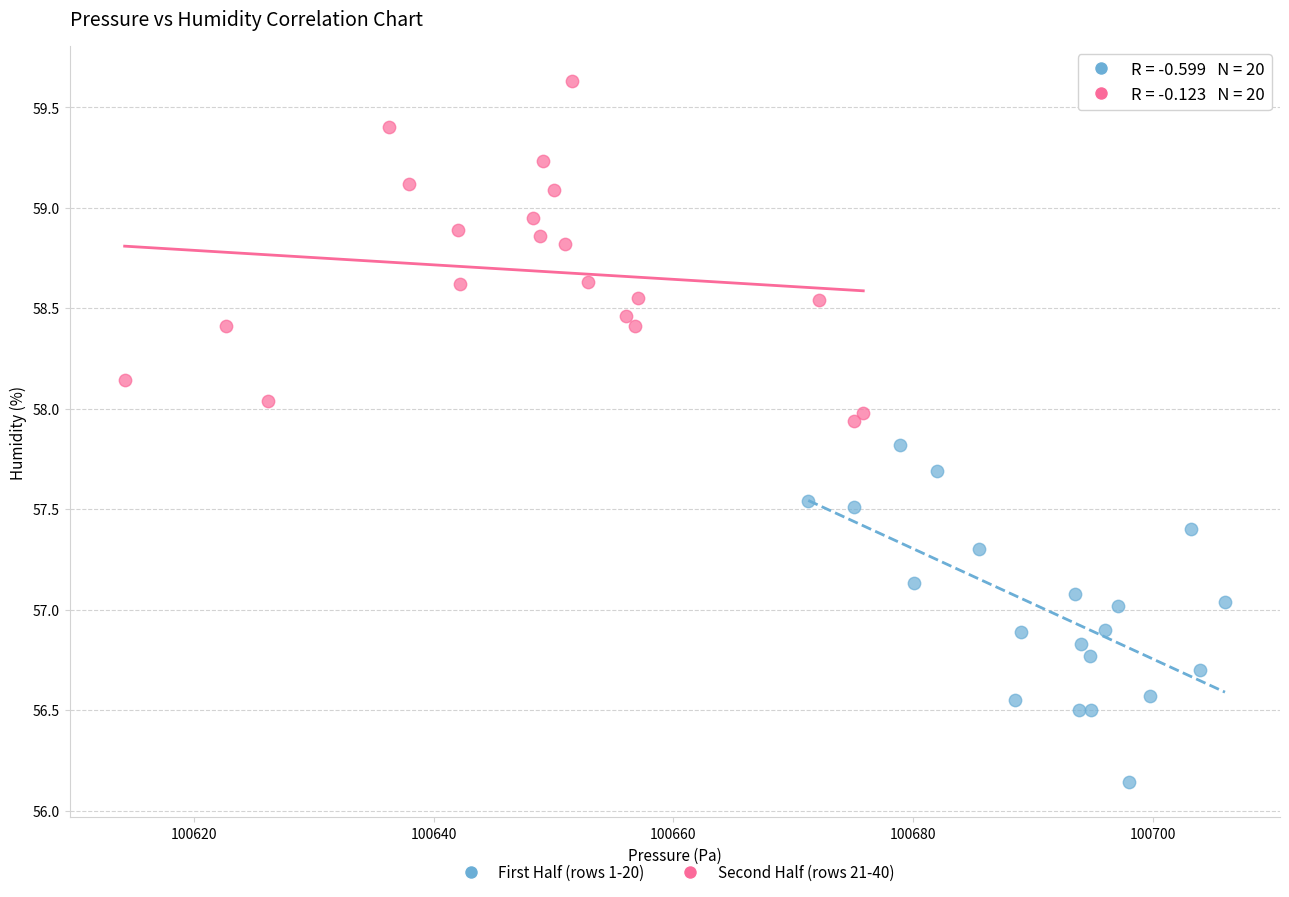

Which series contains the lowest Y value?

First Half (rows 1-20)